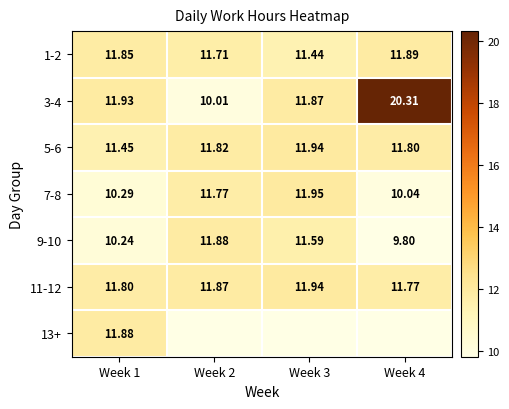

Rank the categories by 1-2 value from lowest to highest.

Week 3, Week 2, Week 1, Week 4